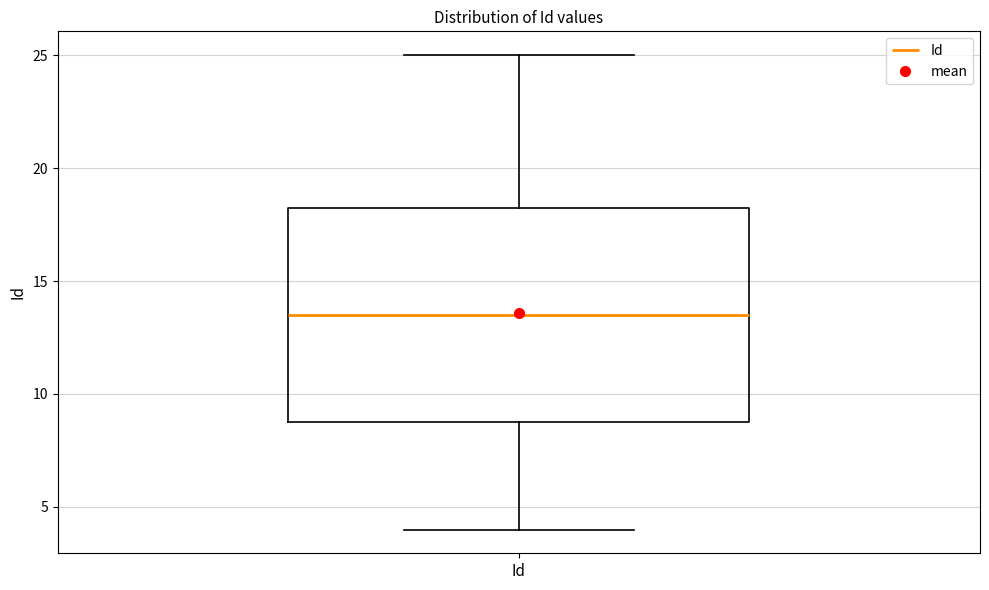

Transcribe this box plot: give where the median line is, the range the box spans, and where the two whiskers end, as read against the y-axis. The values are not printed on the chart, so give them approximately, as read against the axis.

median 13.5, box 9.0 to 18.5, whiskers 4.0 to 25.0